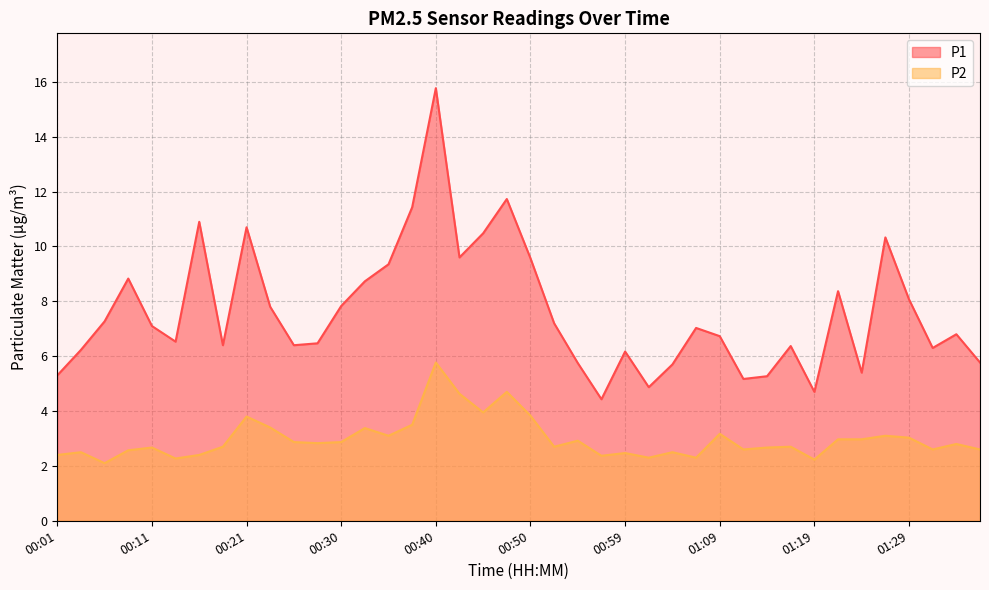

True or false: P1 and P2 intersect in this chart.

False